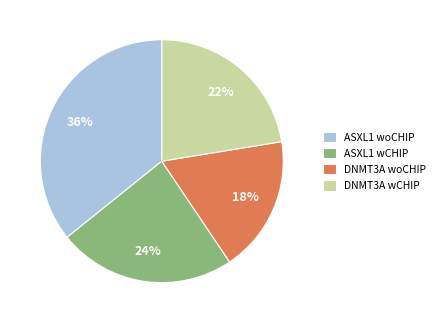

Does any single category account for the majority?

No